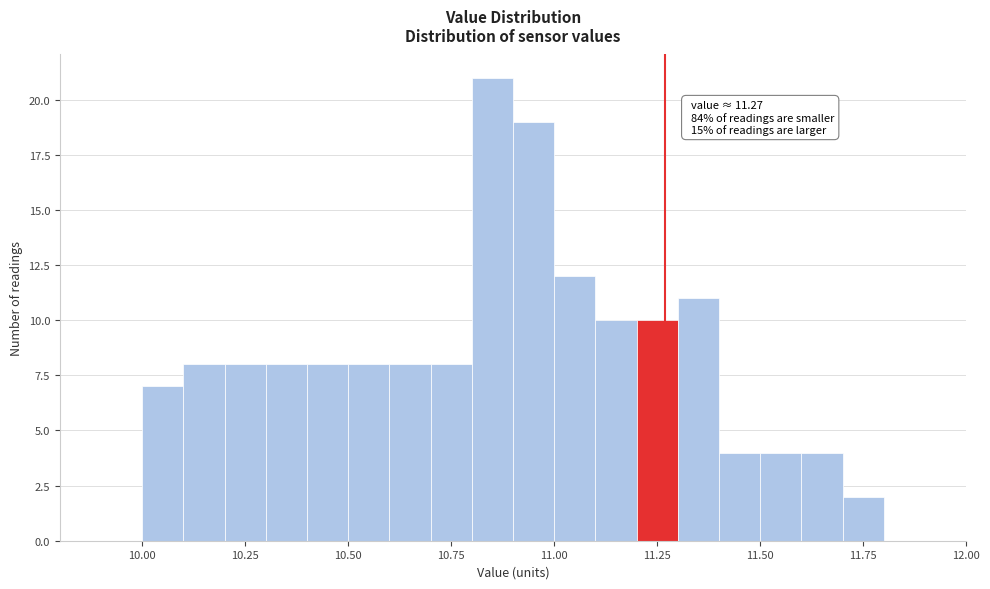

Read against the x-axis, roughly where is the centre of the tallest bar?

10.85